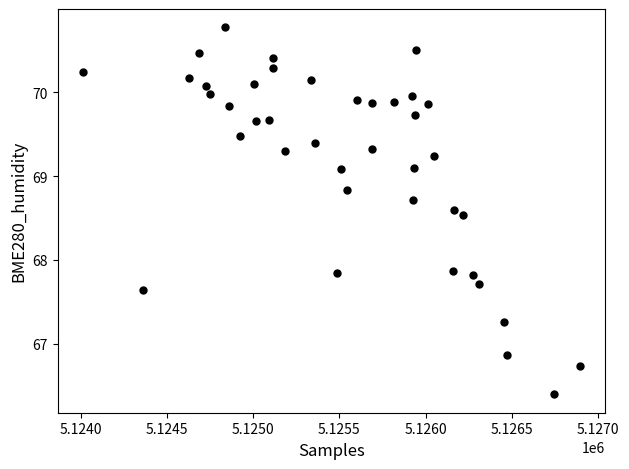

What is the range of Y values (max minus min)?

4.4